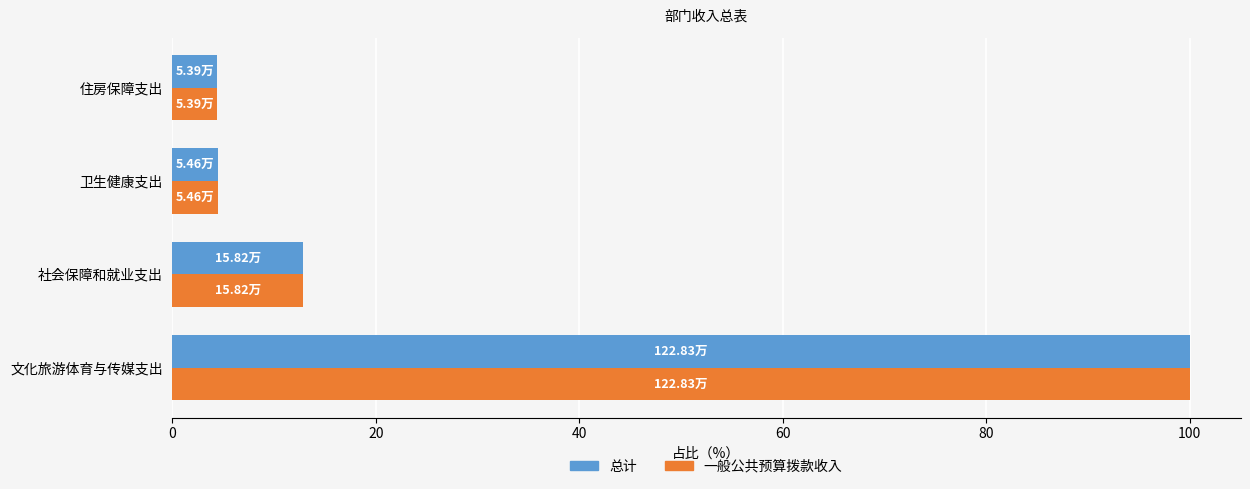

At which label is 总计 closest to 52?

社会保障和就业支出